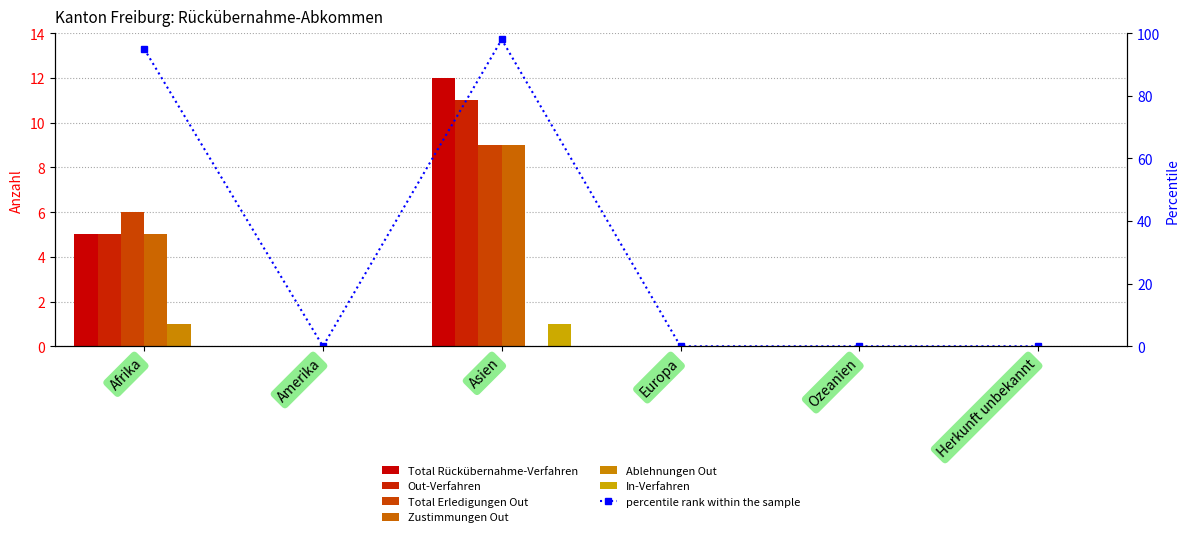

Reading left to right, list all the values displayed in this chart.

Total Rückübernahme-Verfahren: 5	0	12	0	0	0
Out-Verfahren: 5	0	11	0	0	0
Total Erledigungen Out: 6	0	9	0	0	0
Zustimmungen Out: 5	0	9	0	0	0
Ablehnungen Out: 1	0	0	0	0	0
In-Verfahren: 0	0	1	0	0	0